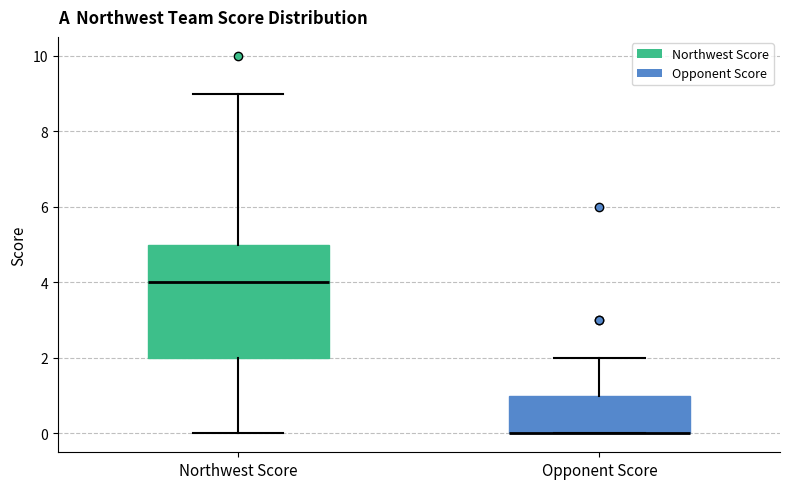

Reading left to right, transcribe this box plot: for each box, give where its median line is, the range the box spans, and where its two whiskers end, as read against the y-axis. The values are not printed on the chart, so give them approximately, as read against the axis.

Northwest Score: median 4, box 2 to 5, whiskers 0 to 9
Opponent Score: median 0 (drawn on the box's lower edge), box 0 to 1, whiskers 0 to 2